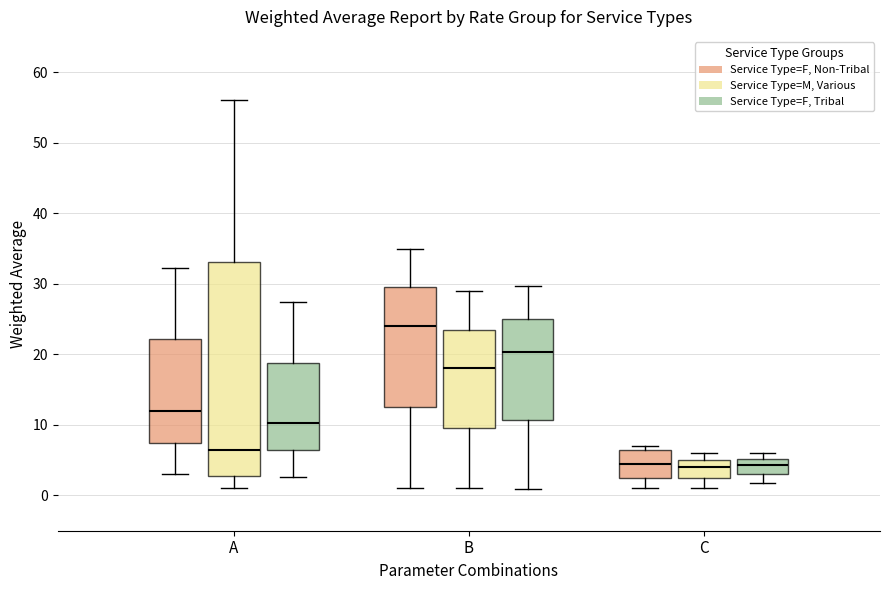

Reading left to right, transcribe this box plot: for each box, give where its median line is, the range the box spans, and where its two whiskers end, as read against the y-axis. The values are not printed on the chart, so give them approximately, as read against the axis.

A (Service Type=F, Non-Tribal): median 12, box 8 to 22, whiskers 3 to 32
A (Service Type=M, Various): median 7, box 3 to 33, whiskers 1 to 56
A (Service Type=F, Tribal): median 10, box 6 to 19, whiskers 3 to 27
B (Service Type=F, Non-Tribal): median 24, box 13 to 30, whiskers 1 to 35
B (Service Type=M, Various): median 18, box 10 to 24, whiskers 1 to 29
B (Service Type=F, Tribal): median 20, box 11 to 25, whiskers 1 to 30
C (Service Type=F, Non-Tribal): median 5, box 3 to 7, whiskers 1 to 7 (just above the box's upper edge)
C (Service Type=M, Various): median 4, box 3 to 5, whiskers 1 to 6
C (Service Type=F, Tribal): median 4, box 3 to 5, whiskers 2 to 6